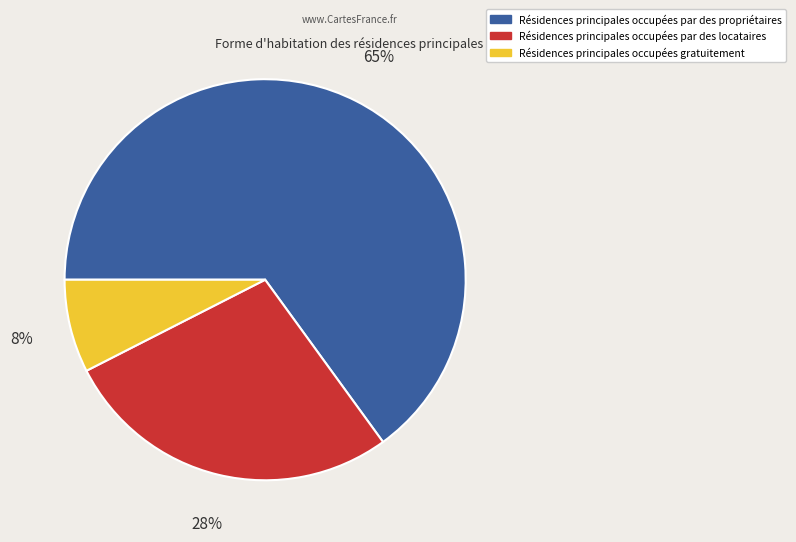

Is there a majority slice in this chart?

Yes